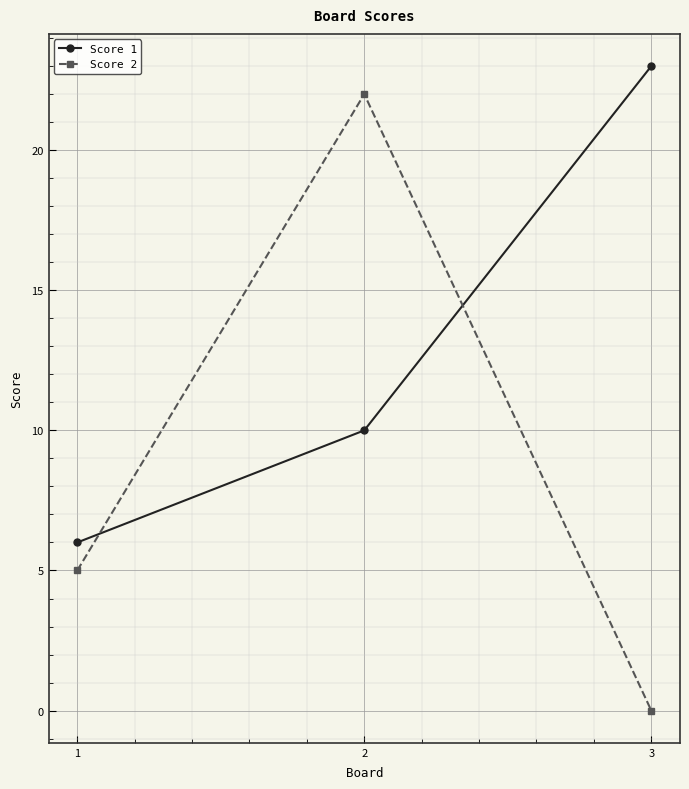

How many data points in Score 2 are less than 5?

1